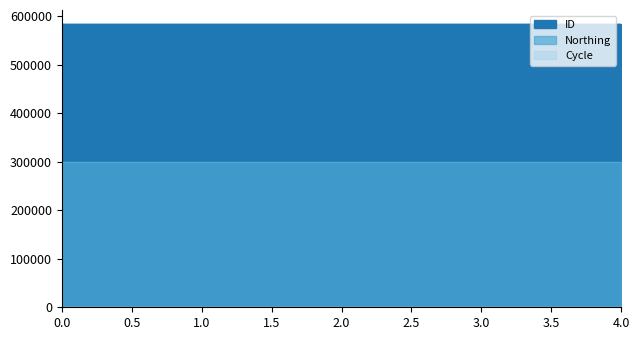

Does the chart have visible grid lines?

No